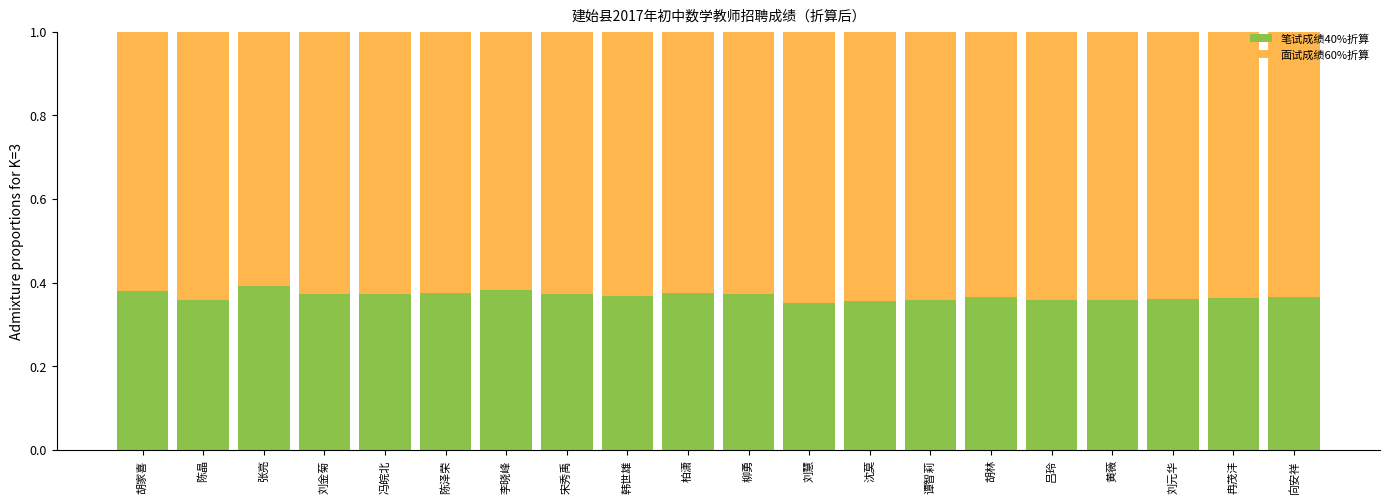

What is the sum of the 笔试成绩40%折算 values at 冉茂沣 and 黄薇?

0.7